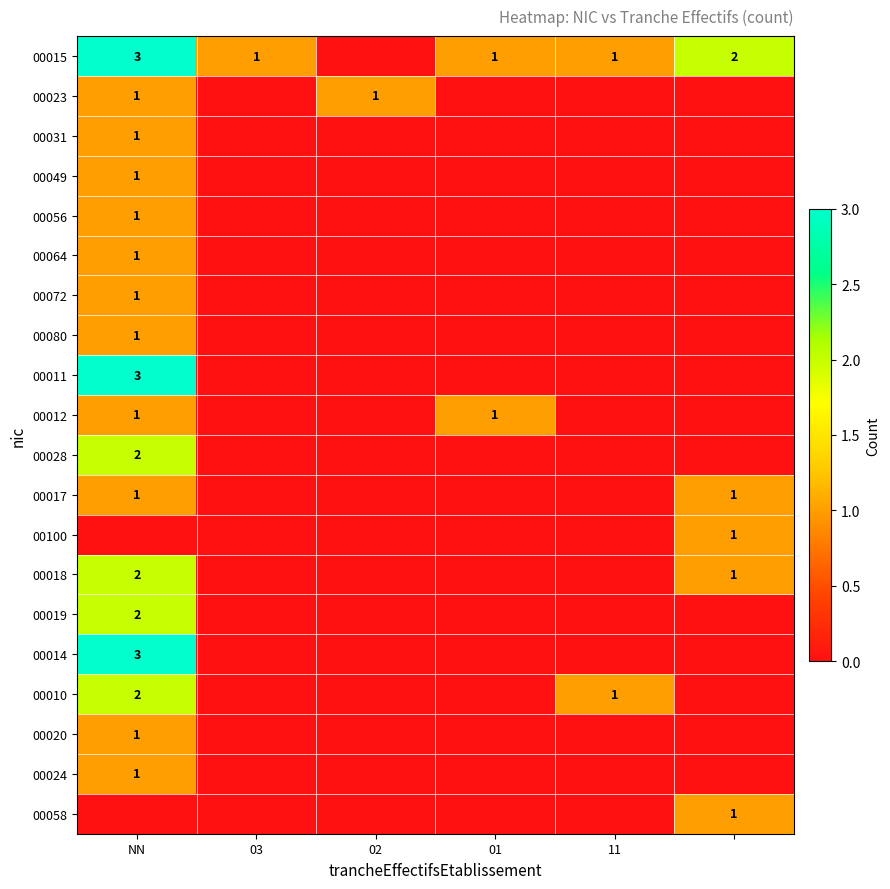

The value of 00018 at NN is 3. True or false?

False